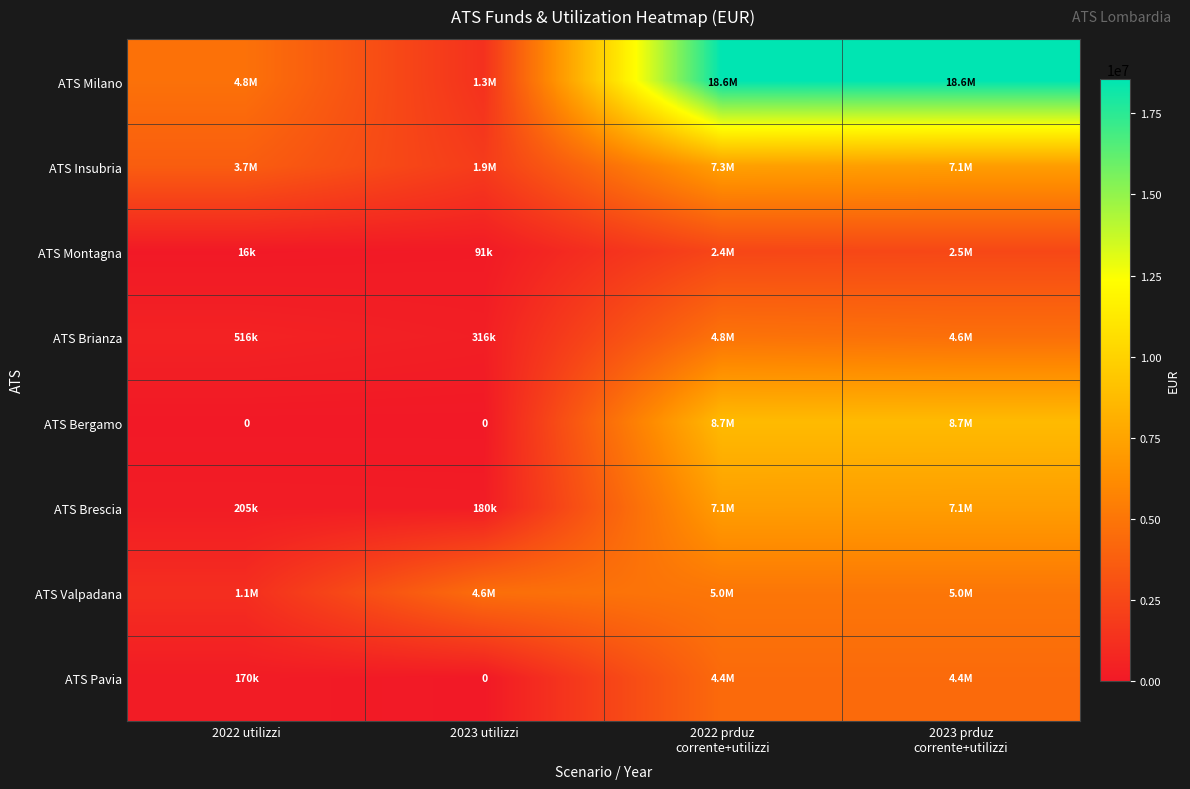

What is the total value across all series at 2022 prduz
corrente+utilizzi?

58368155.1